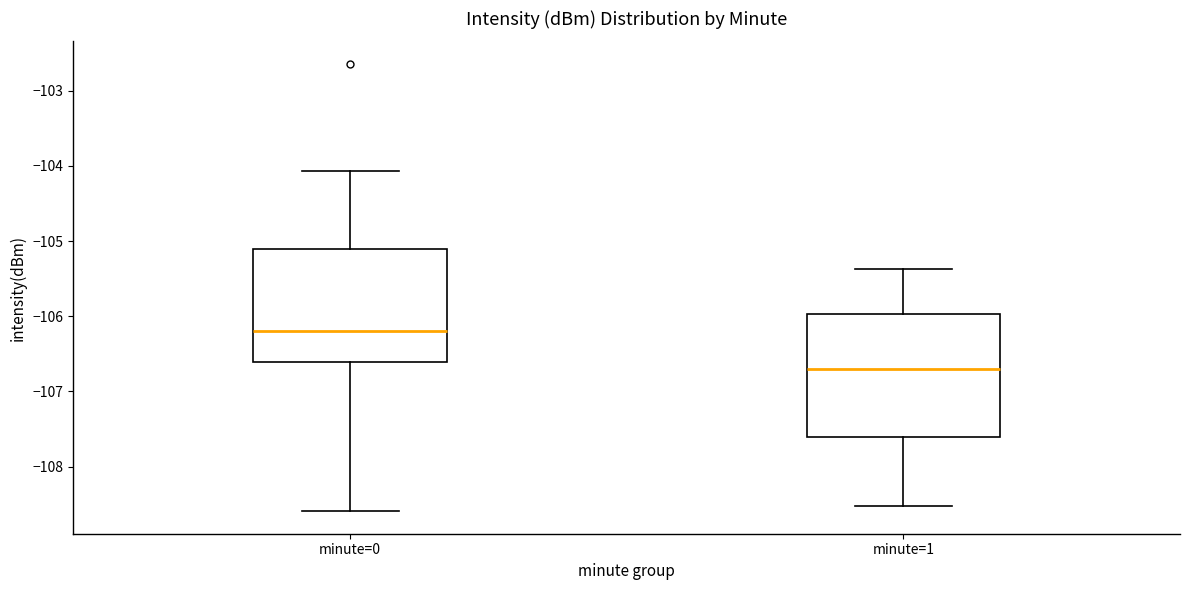

Reading left to right, read every box against the y-axis: the position of its median line, the range the box covers, and the ends of its whiskers. The values are not printed on the chart, so give them approximately, as read against the axis.

minute=0: median -106.2, box -106.6 to -105.1, whiskers -108.6 to -104.1
minute=1: median -106.7, box -107.6 to -106.0, whiskers -108.5 to -105.4